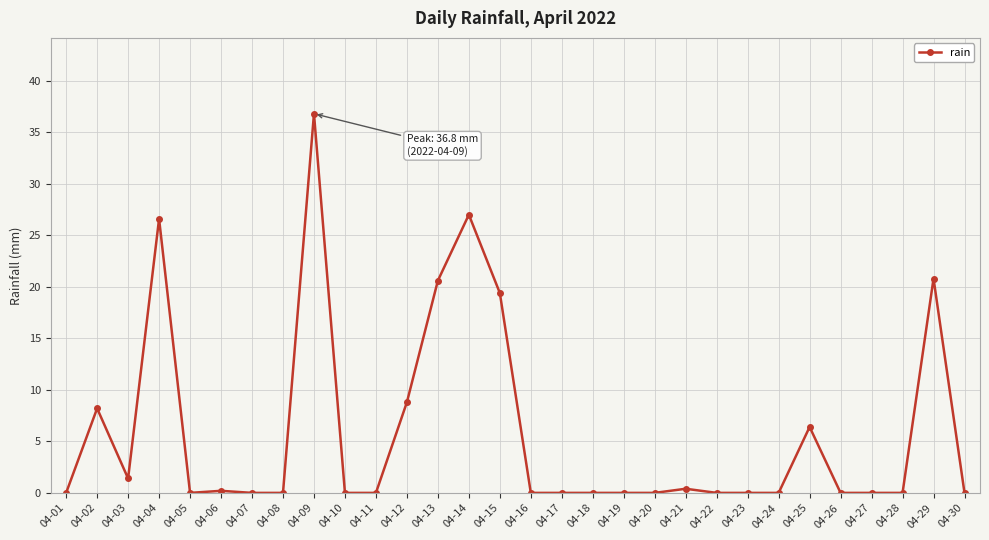

What is the average value?

5.9